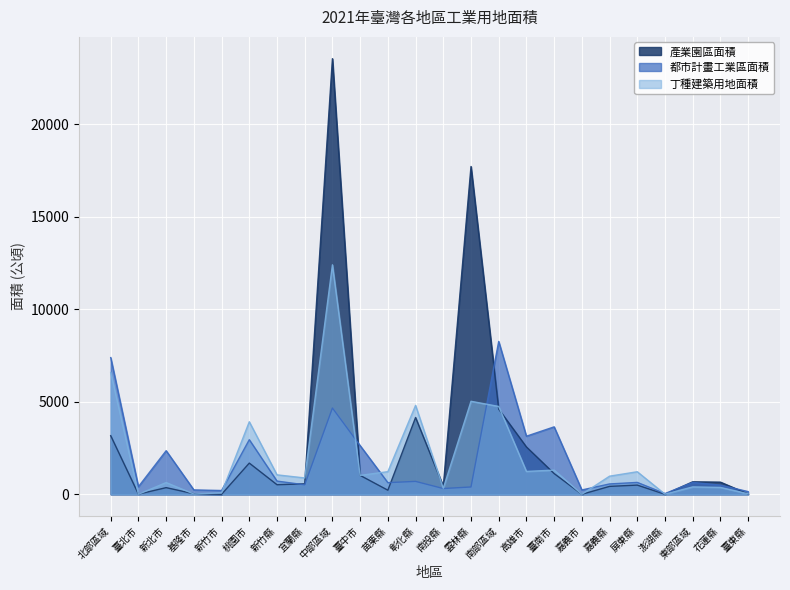

What is the sum of the 產業園區面積 values at 北部區域 and 臺東縣?

3184.4